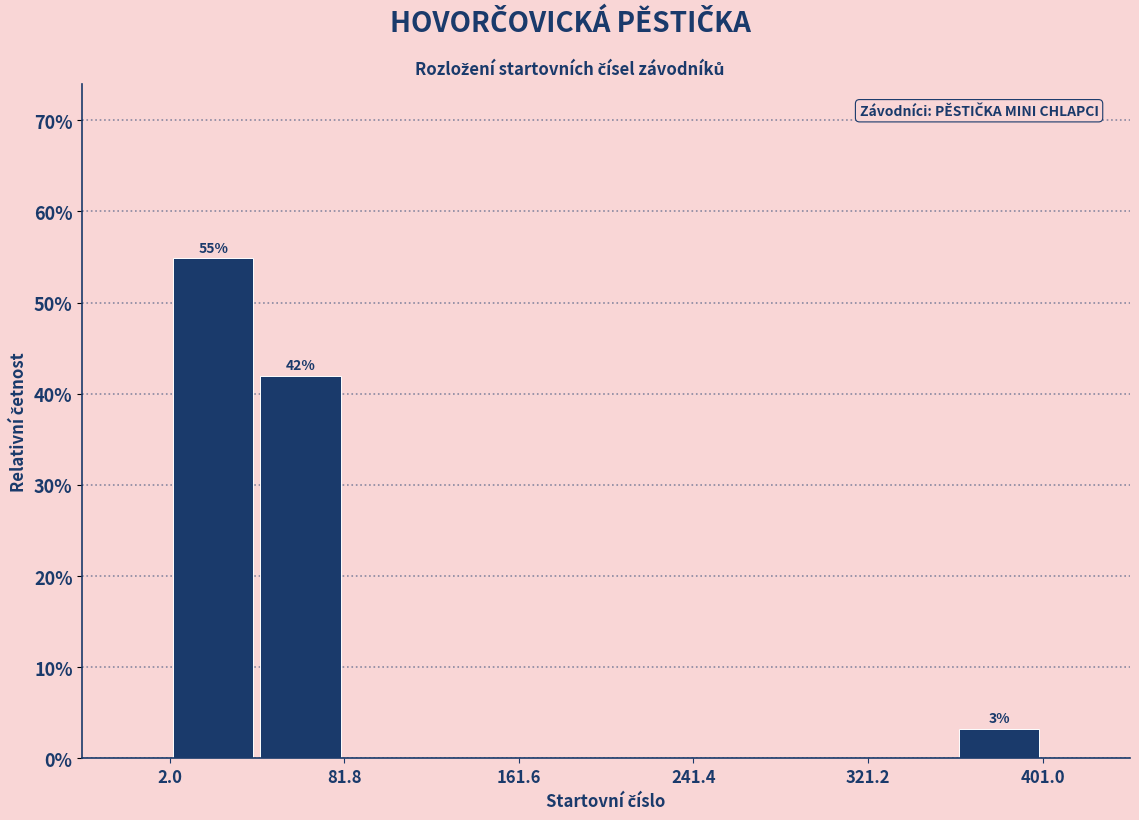

Read against the x-axis, roughly where is the centre of the tallest bar?

20